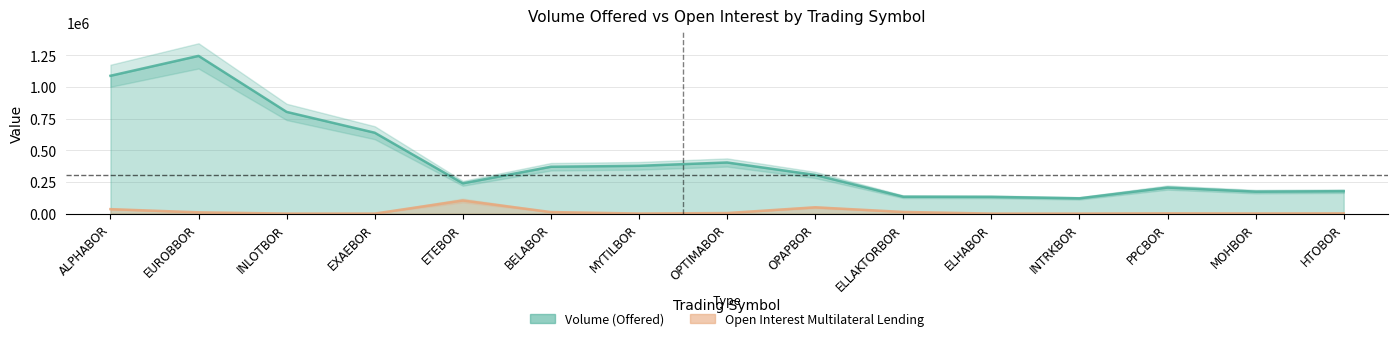

What is the label of the 12th point from the left?

INTRKBOR